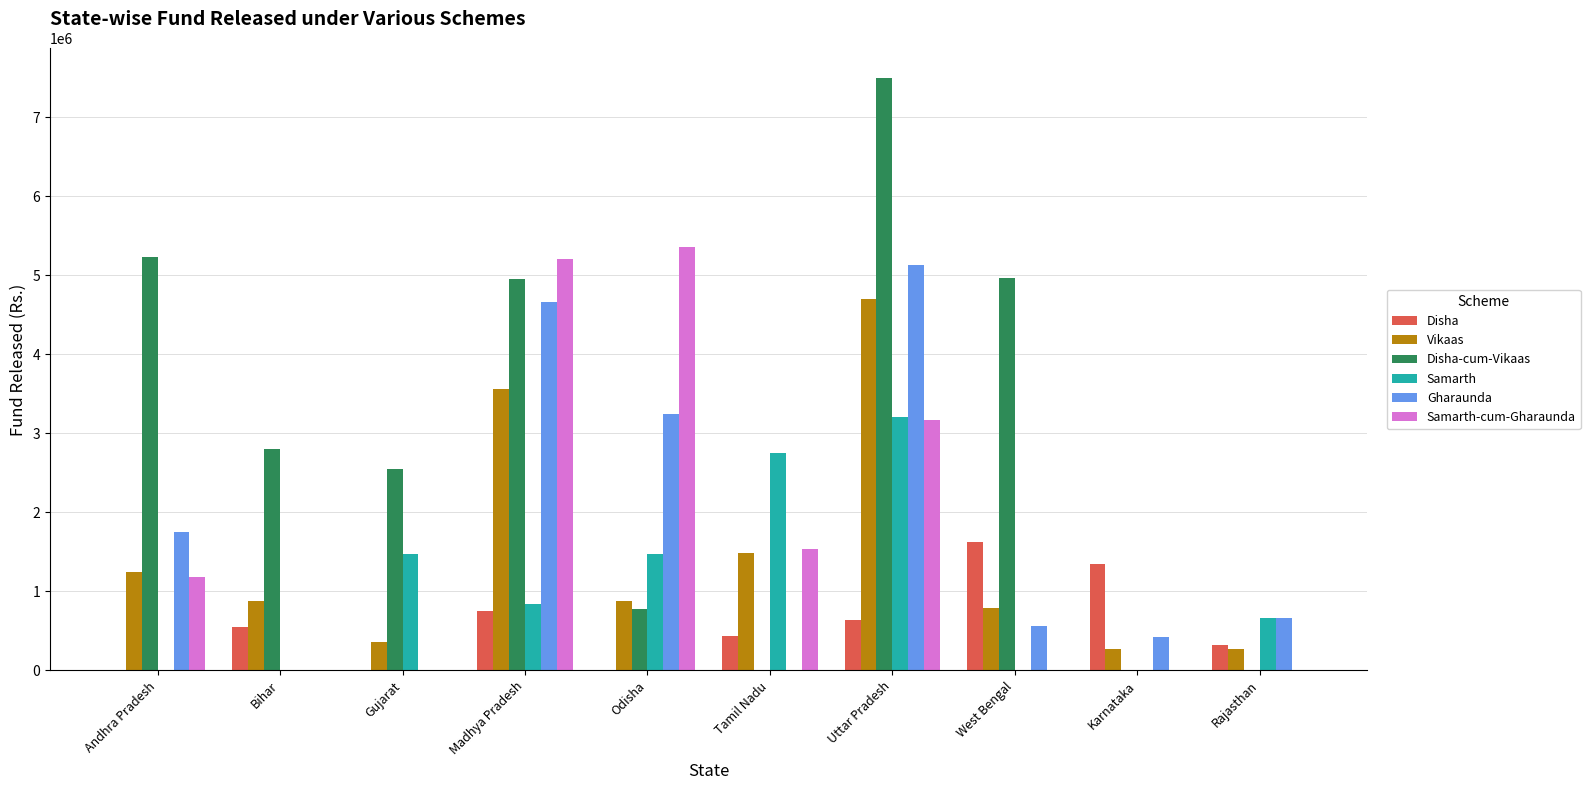

Which series has the largest total across all categories?

Disha-cum-Vikaas